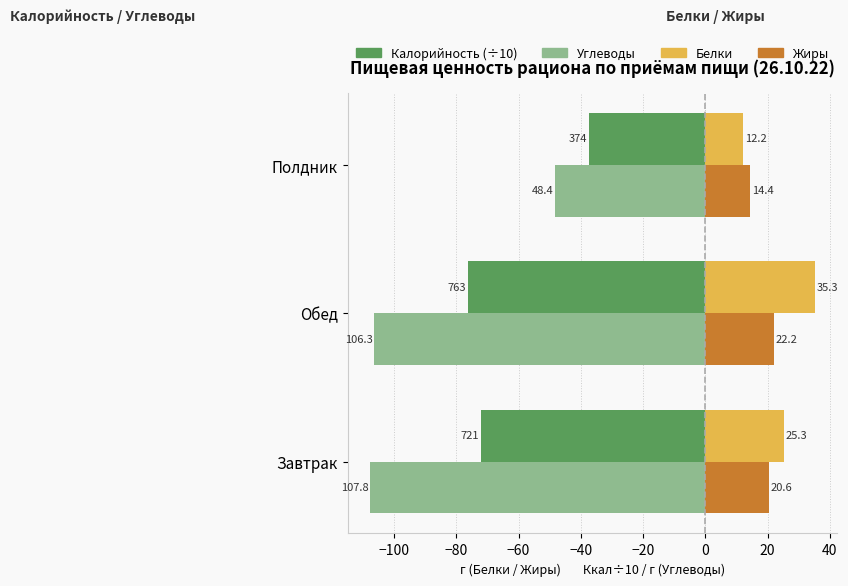

What is the difference between the maximum and second lowest values in the Углеводы series?

57.9